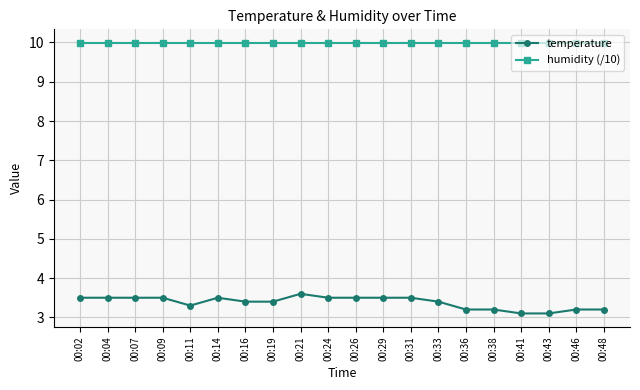

What is the value of the temperature point at the 17th from the left?

3.1